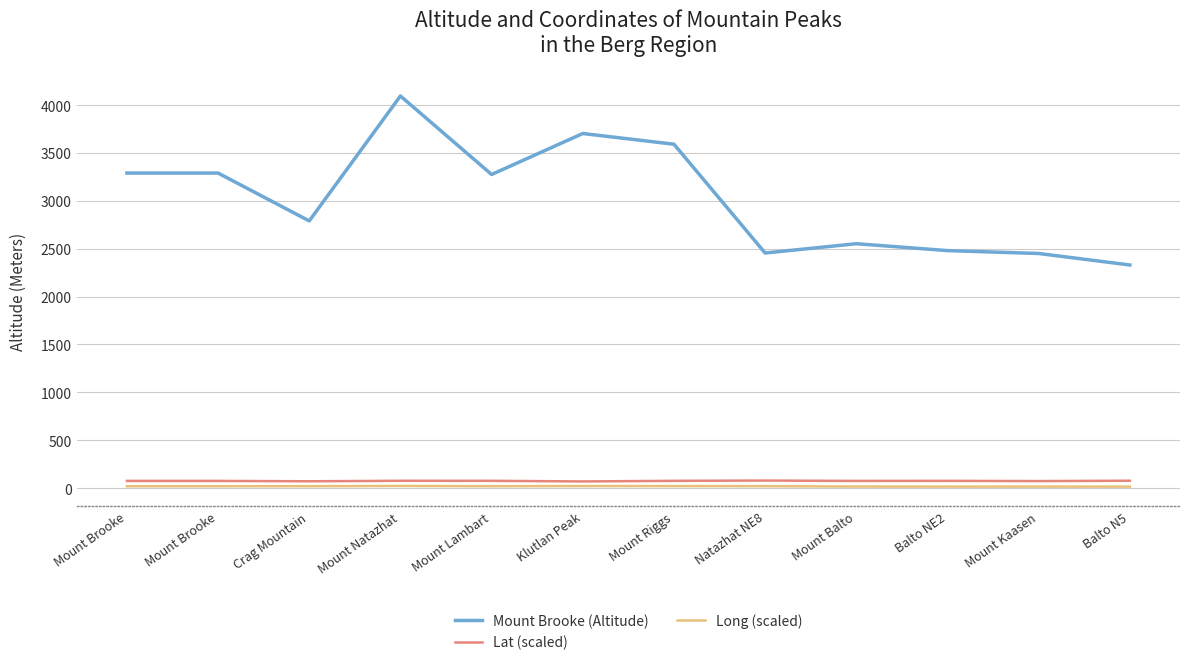

What is the sum of the Long (scaled) values at Balto NE2 and Crag Mountain?

34.8